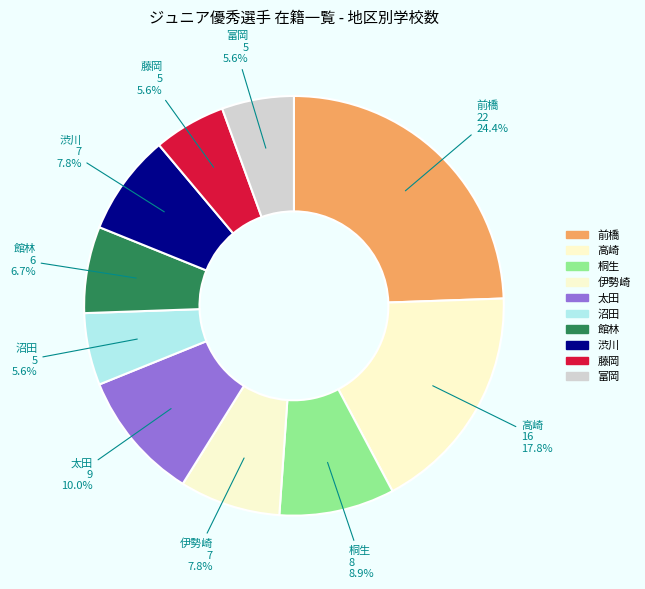

Approximately how many times larger is the value at 伊勢崎 compared to 渋川?

1.0